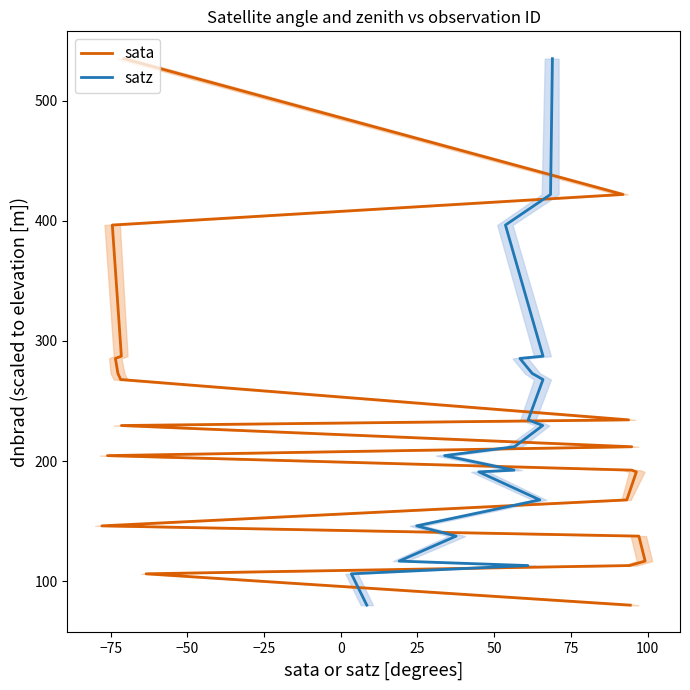

Reading right to left, what are all the values shown in this chart?

sata: 535.0	422.0	396.5	287.3	285.4	272.9	267.9	234.3	229.6	211.9	204.5	192.4	190.9	167.6	146.0	137.5	116.7	113.0	106.1	80.0
satz: 535.0	422.0	396.5	287.3	285.4	272.9	267.9	234.3	229.6	211.9	204.5	192.4	190.9	167.6	146.0	137.5	116.7	113.0	106.1	80.0